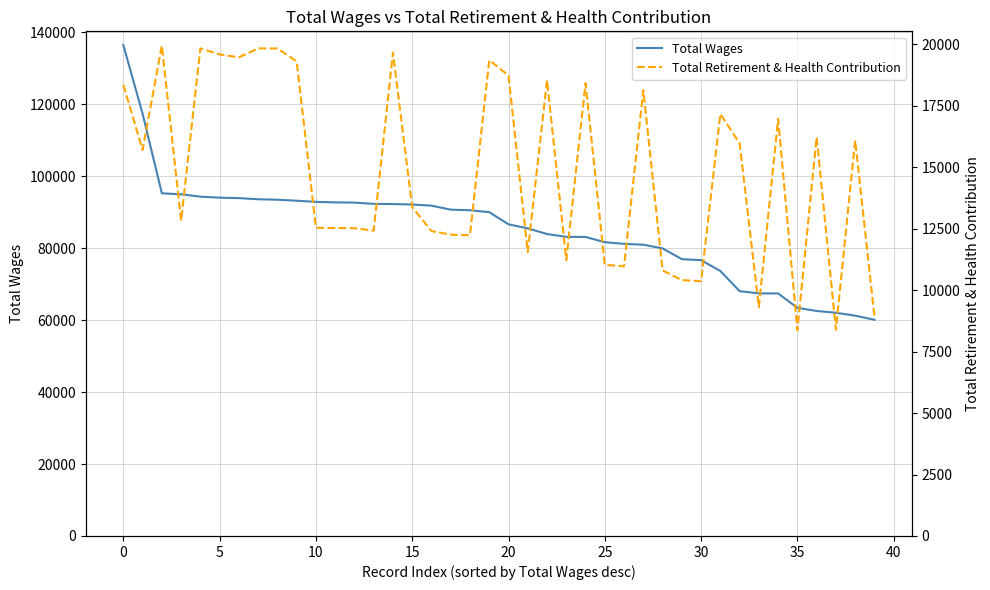

What is the maximum value for Total Wages?

136477